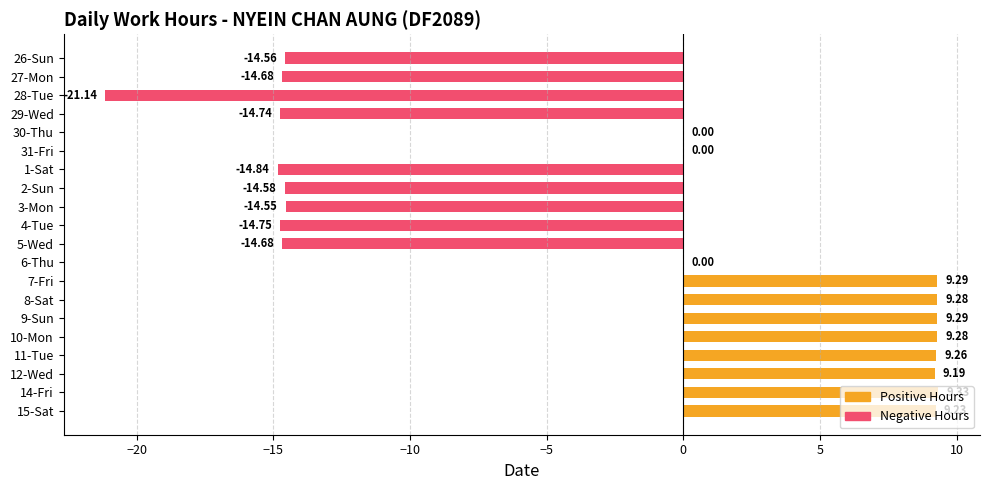

What is the ratio of the value at 7-Fri to the value at 12-Wed?

1.0